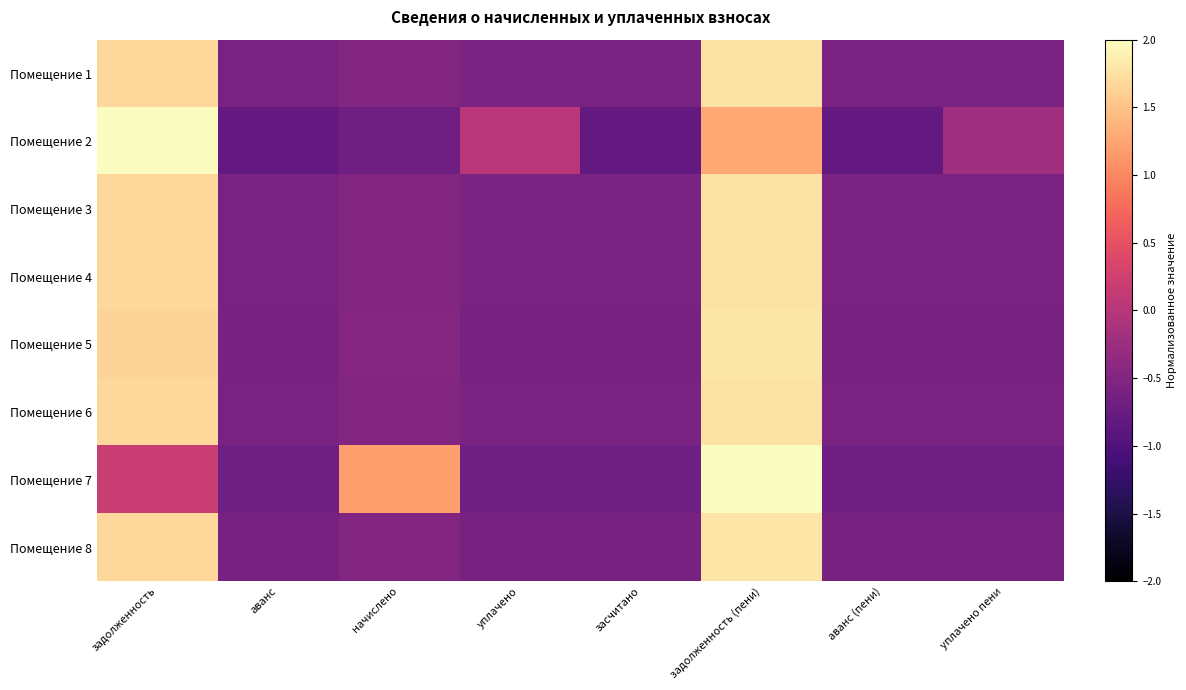

At which category does the chart reach its minimum across all series?

аванс